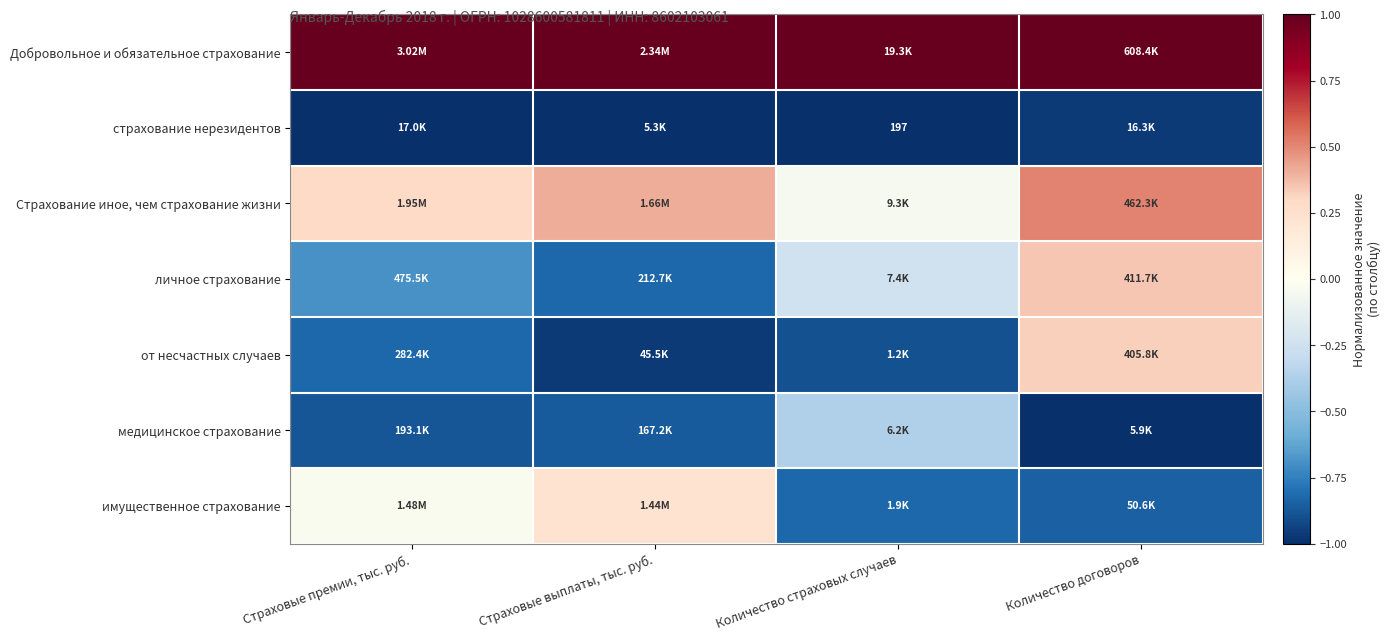

Is the value of от несчастных случаев at Количество договоров greater than the value of Добровольное и обязательное страхование at Количество договоров?

No